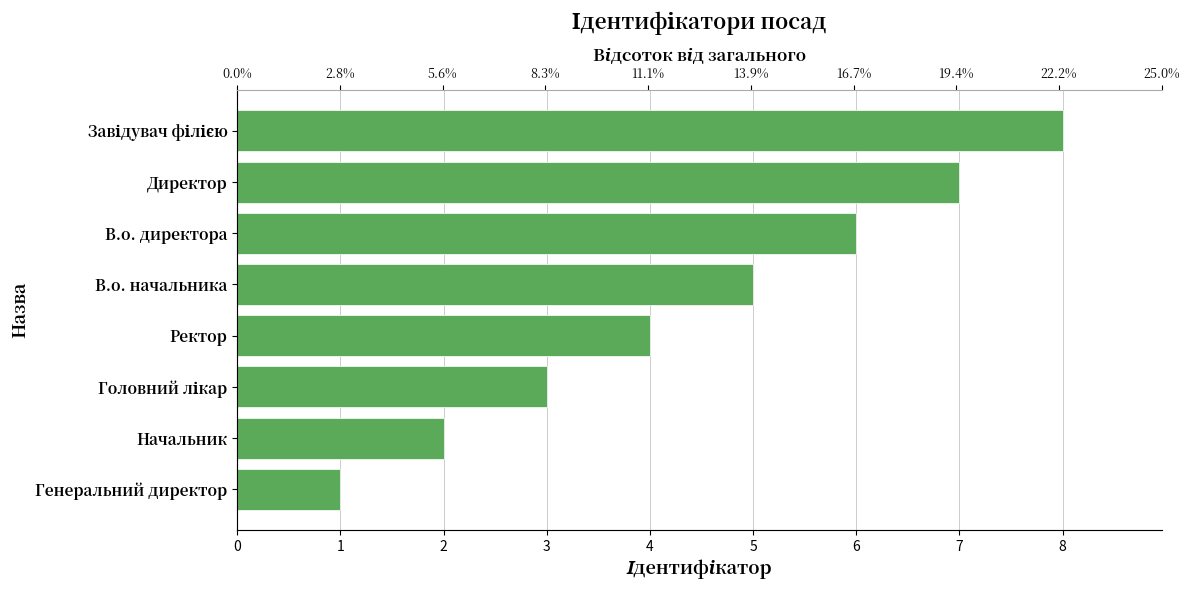

Which has a higher value, В.о. директора or Директор?

Директор